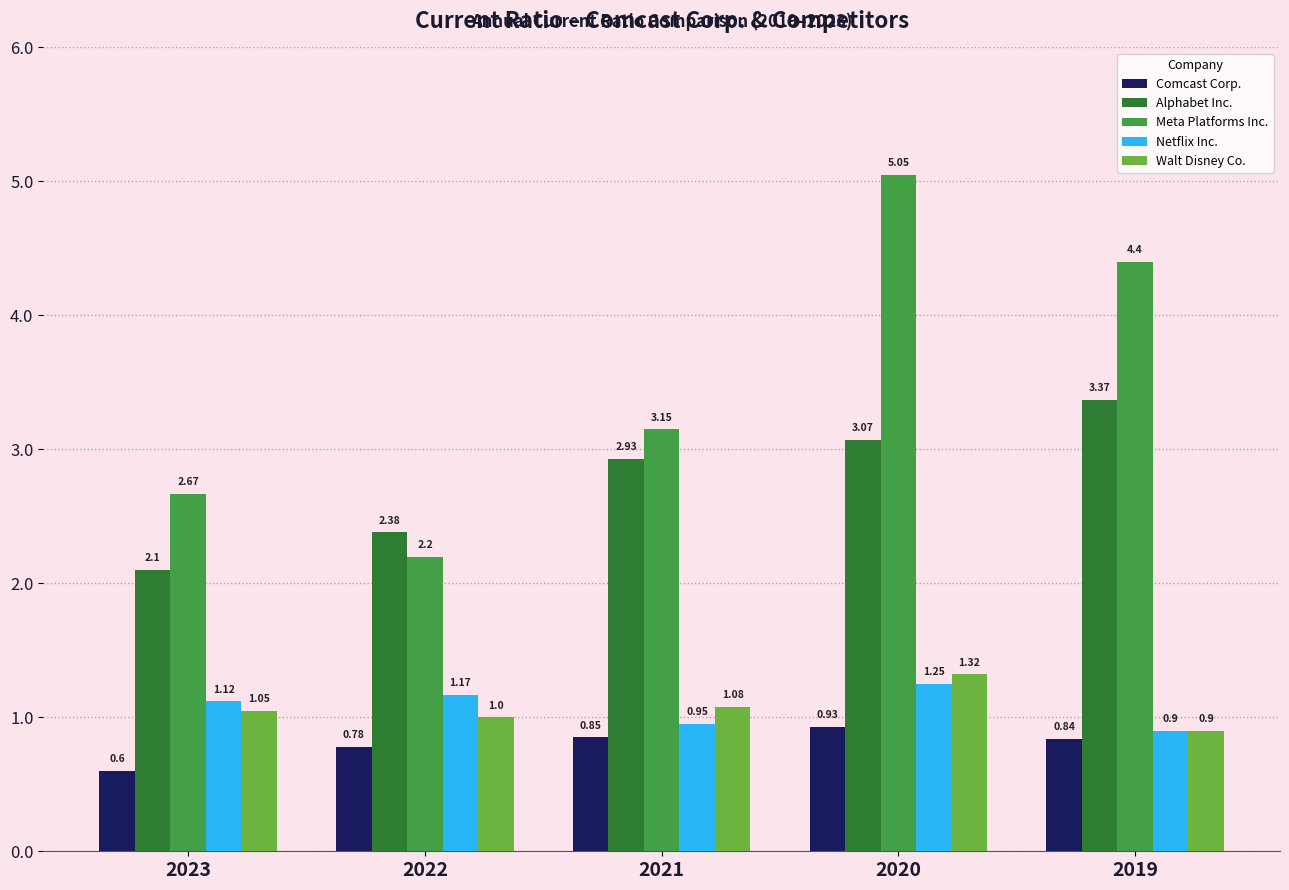

What is the difference between the second highest and second lowest values in the Meta Platforms Inc. series?

1.7